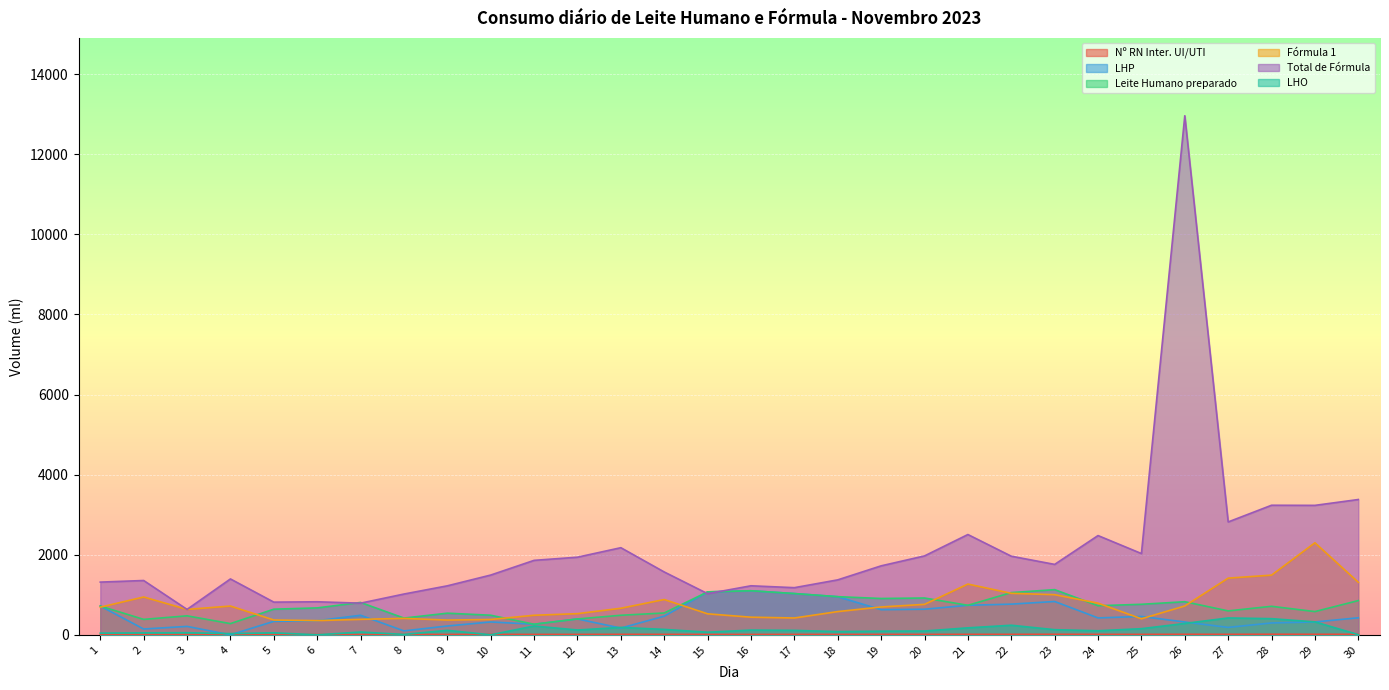

At which label is Fórmula 1 closest to 1326?

30